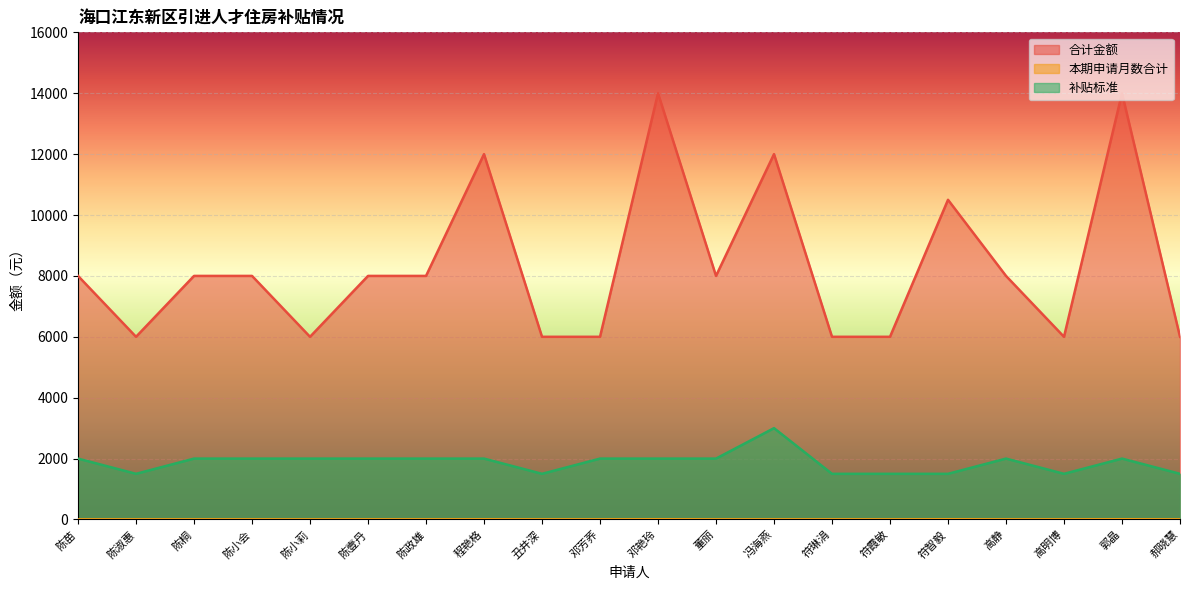

What is the label of the 20th point from the left?

郝晓慧